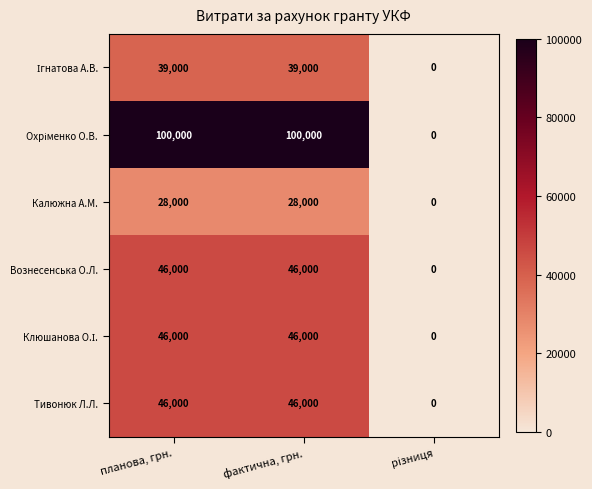

What is the difference between the maximum and minimum values in the Вознесенська О.Л. series?

46000